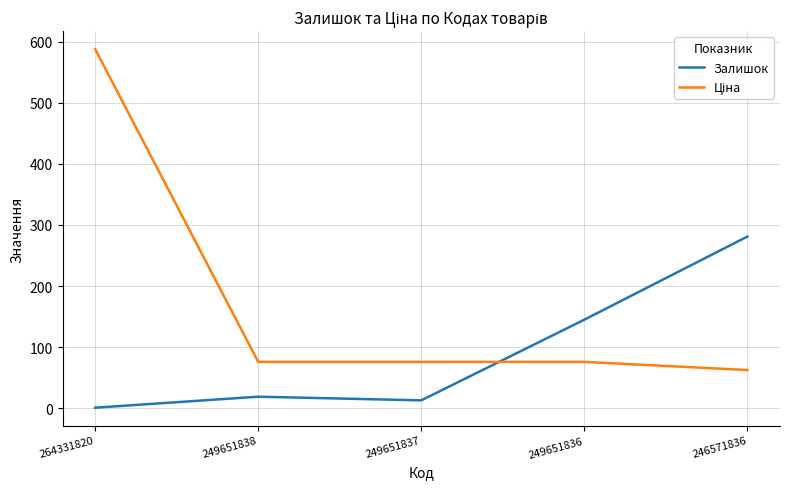

What is the average value of the Залишок series?

91.8